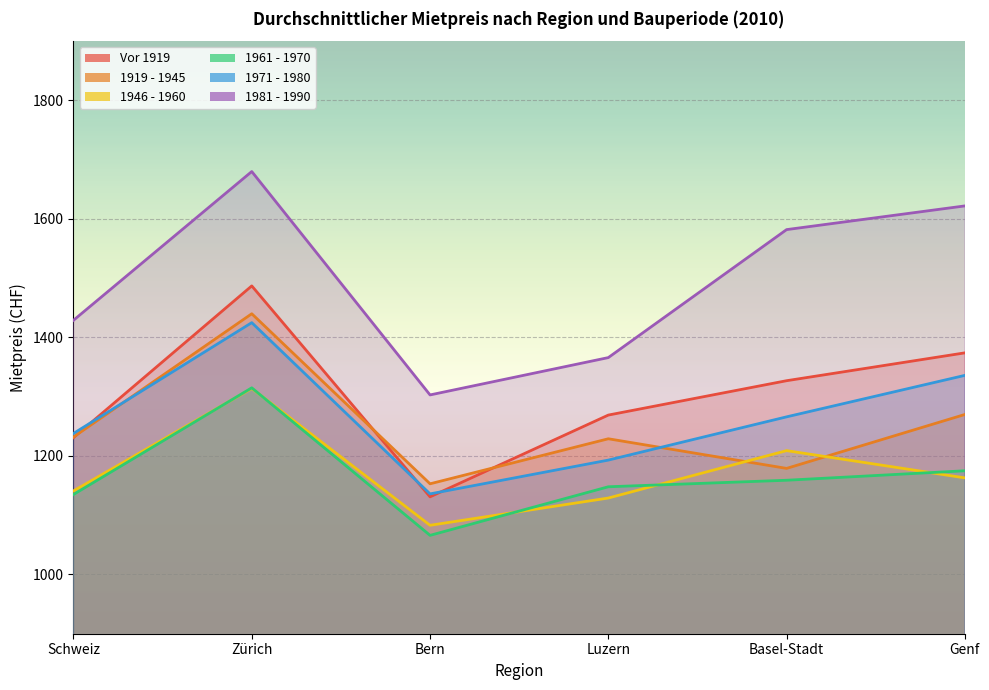

What is the difference between the highest and lowest values at Basel-Stadt?

423